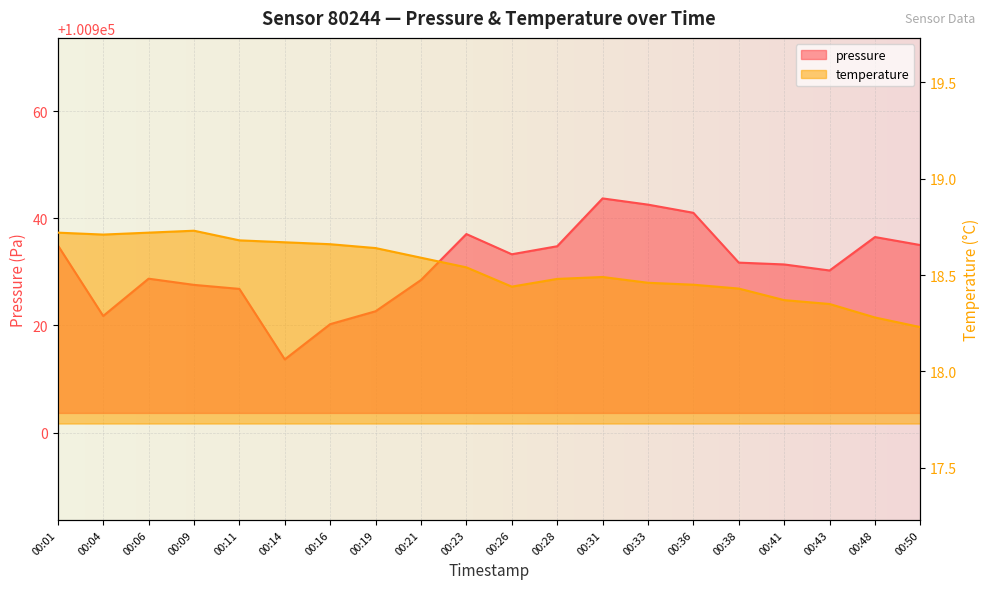

Which category has the lowest value in the temperature series?

00:50